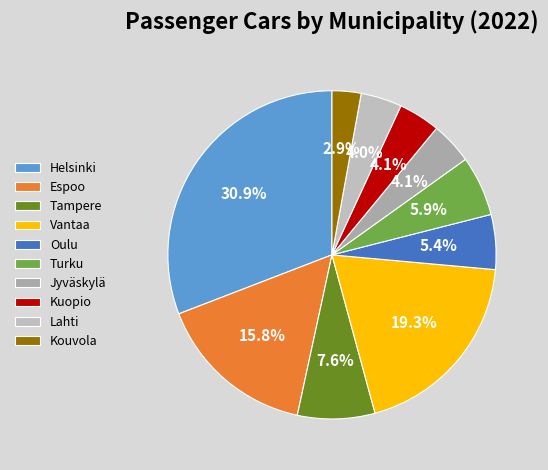

How many segments does this pie chart have?

10